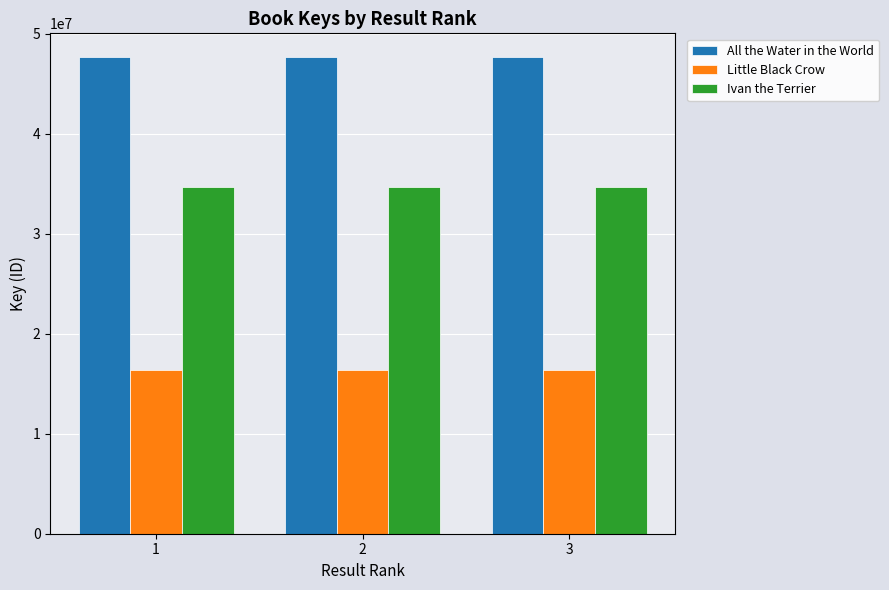

How many bars are there in each group?

3